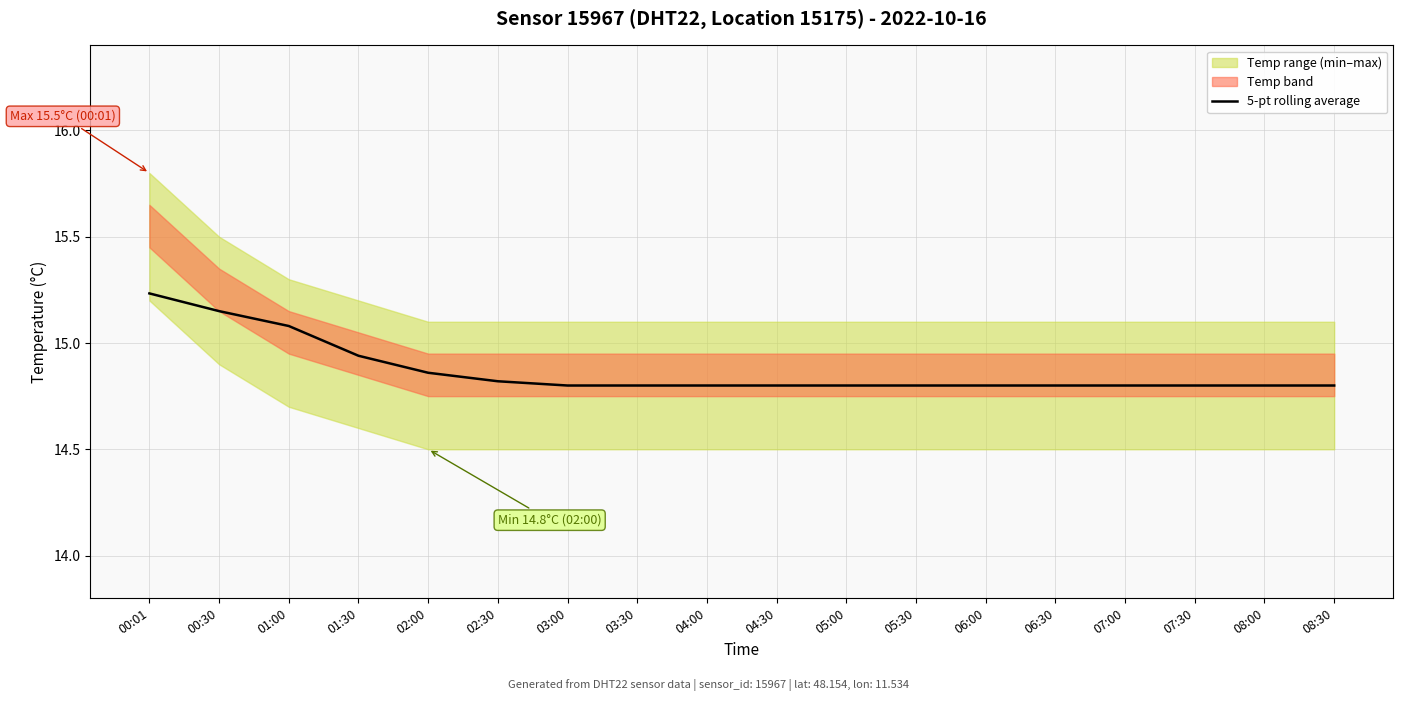

Reading left to right, transcribe all the data shown in this chart.

00:01=15.2	00:30=15.2	01:00=15.1	01:30=14.9	02:00=14.9	02:30=14.8	03:00=14.8	03:30=14.8	04:00=14.8	04:30=14.8	05:00=14.8	05:30=14.8	06:00=14.8	06:30=14.8	07:00=14.8	07:30=14.8	08:00=14.8	08:30=14.8